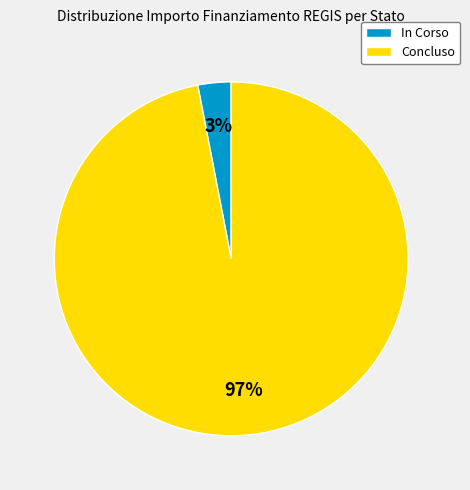

Count the number of slices in the pie.

2